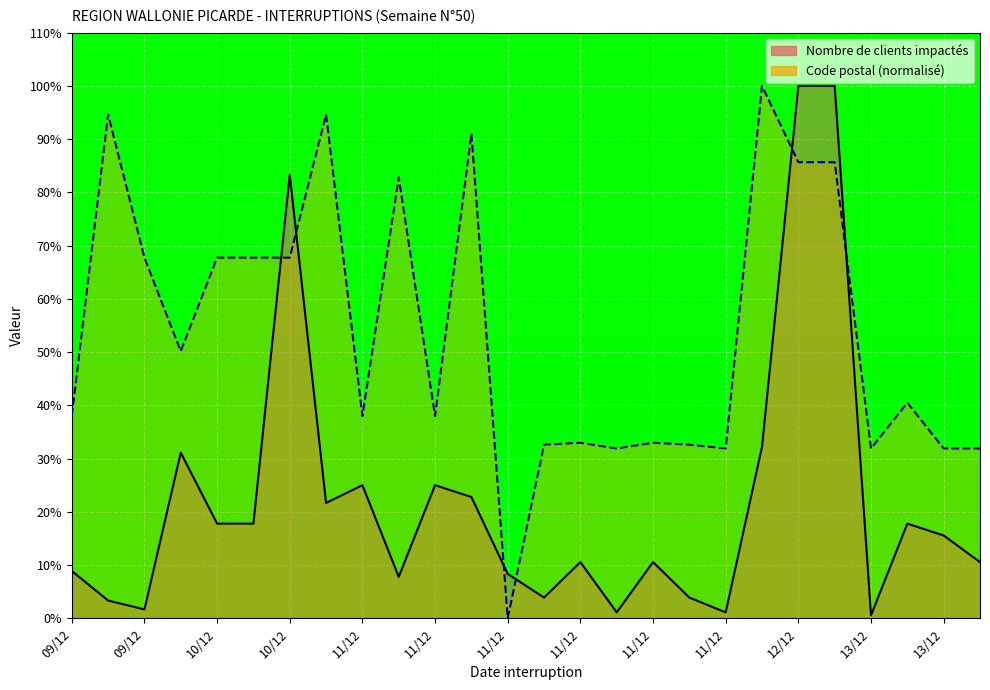

At which category does Nombre de clients impactés reach its first local valley?

09/12